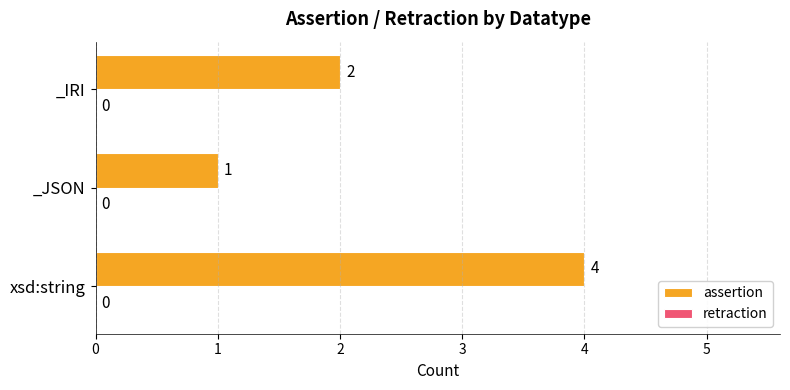

Which label corresponds to the largest value in the chart?

xsd:string